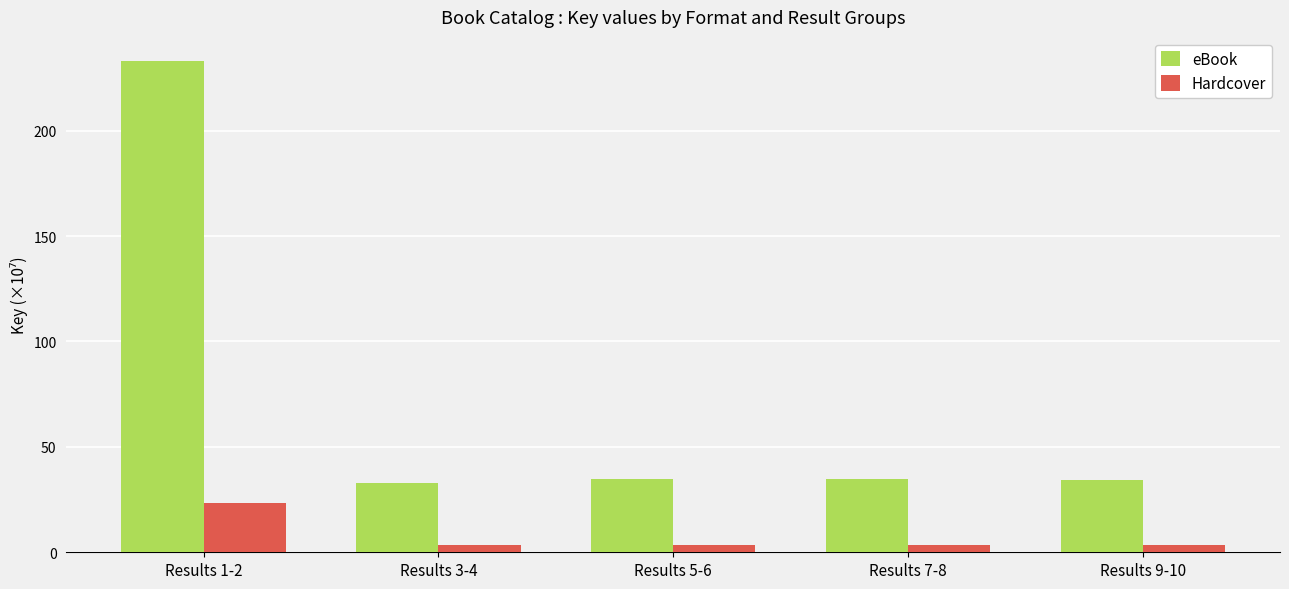

What is the label of the 5th bar from the left?

Results 9-10